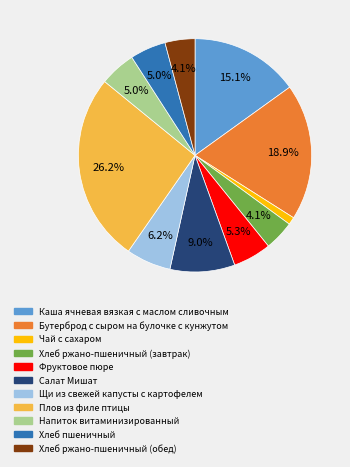

True or false: Фруктовое пюре accounts for 5% of the total.

True